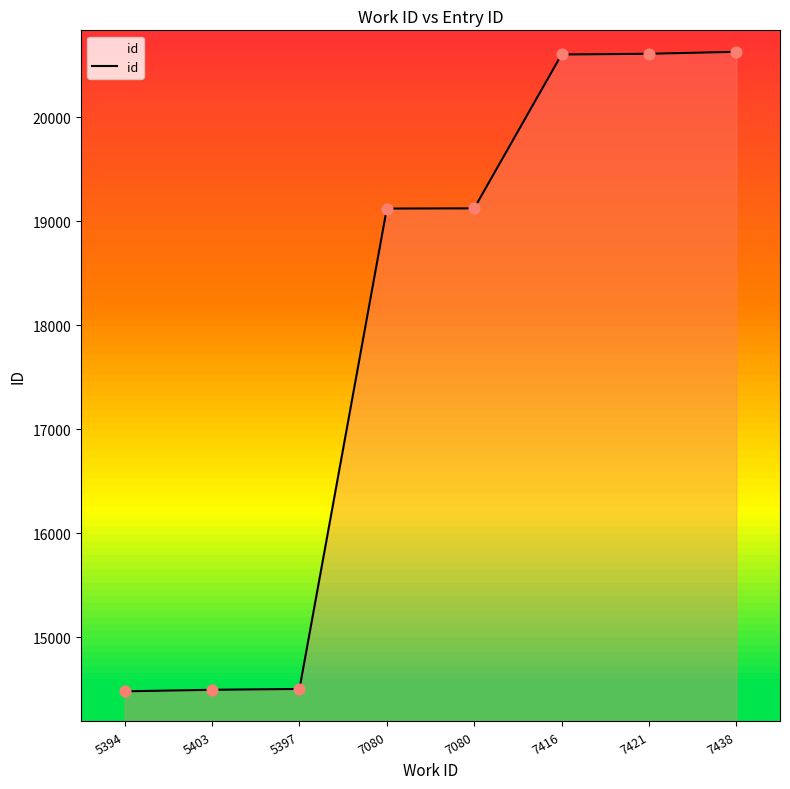

Which has a higher value, 7438 or 7080?

7438